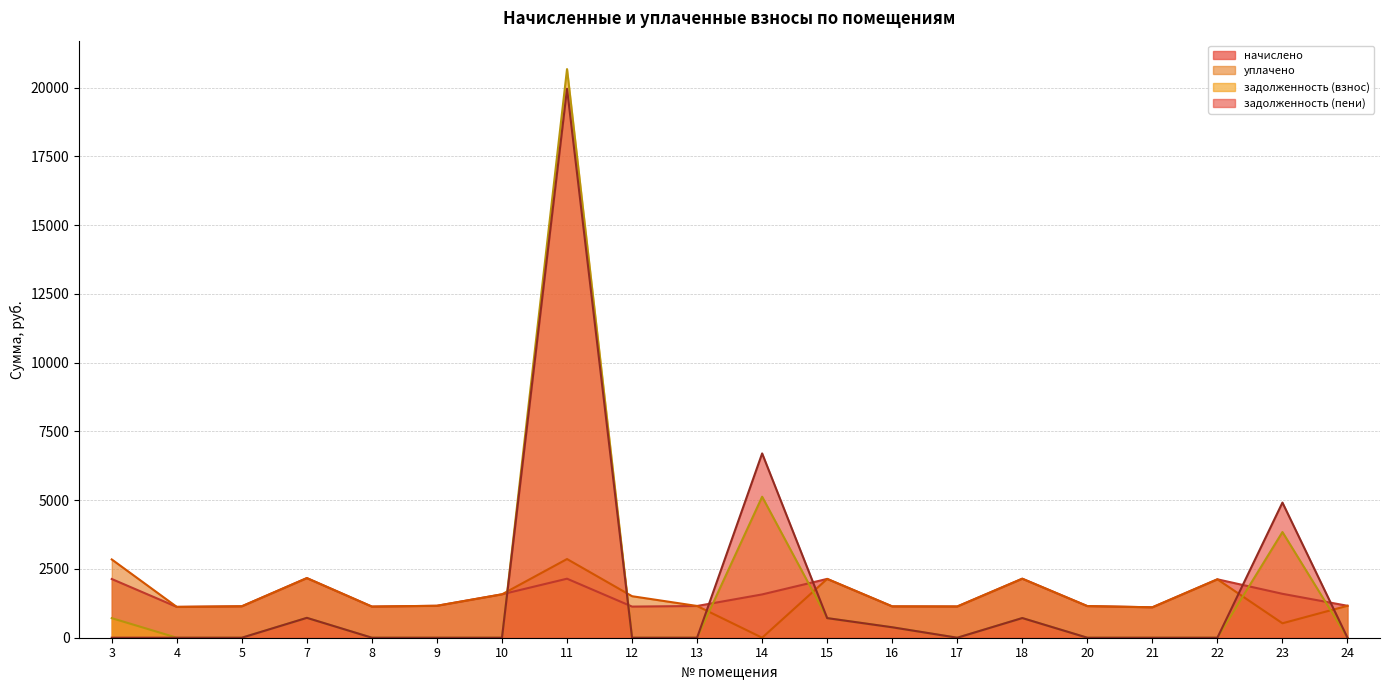

Between 18 and 9, which is larger?

18